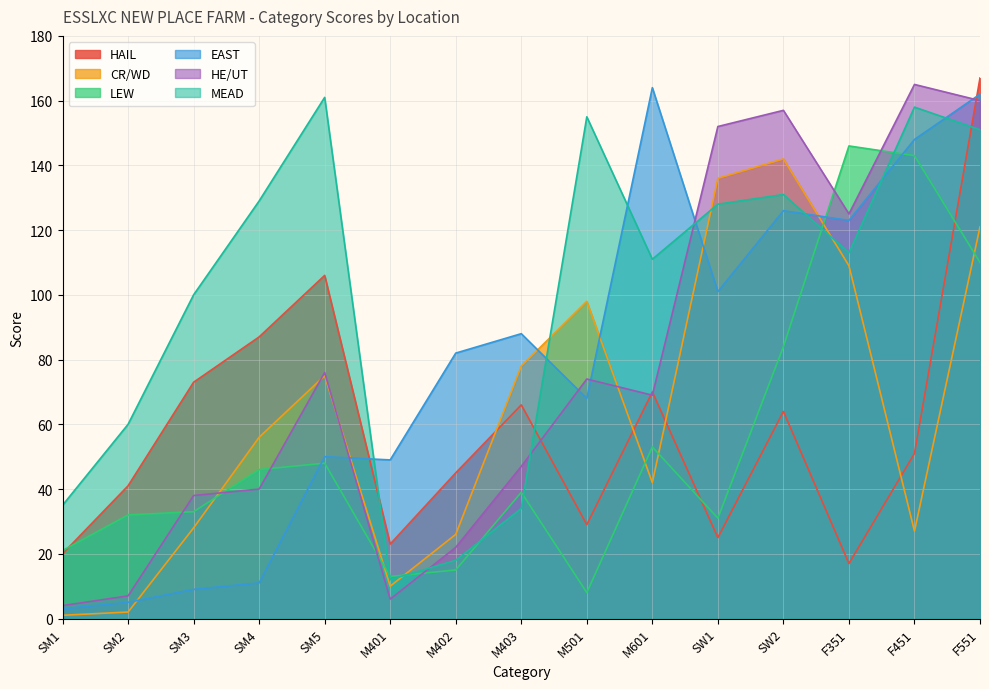

What is the minimum value shown in the chart?

1